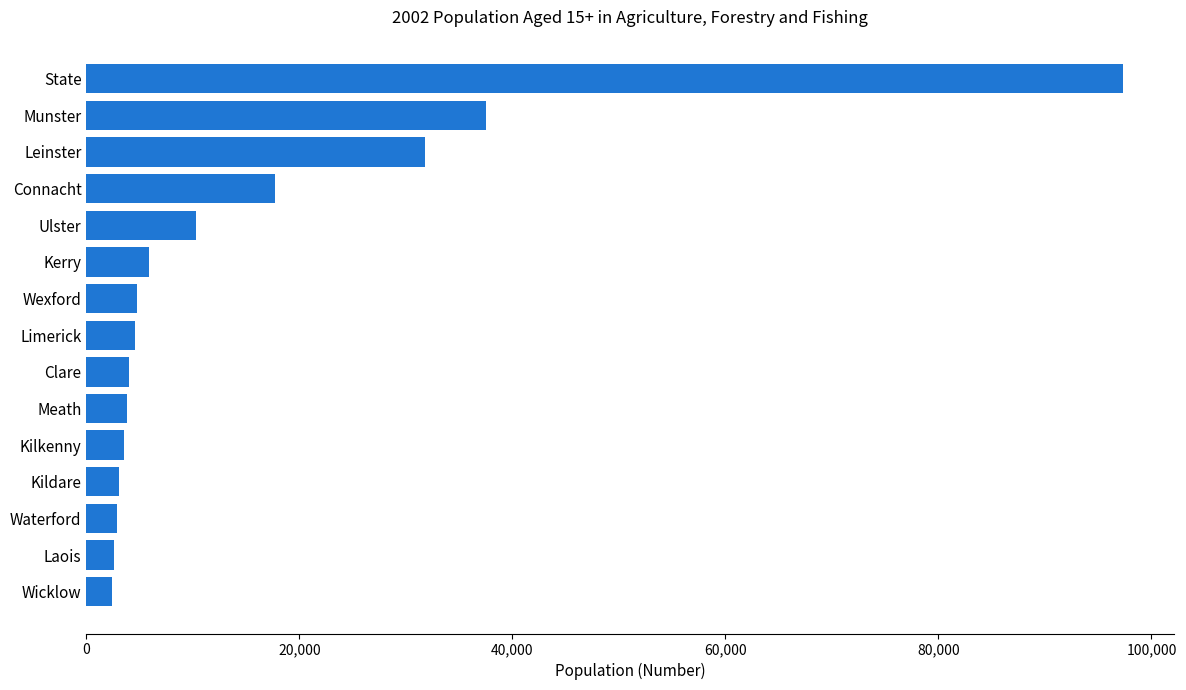

True or false: the data shows 57168 at Munster.

False